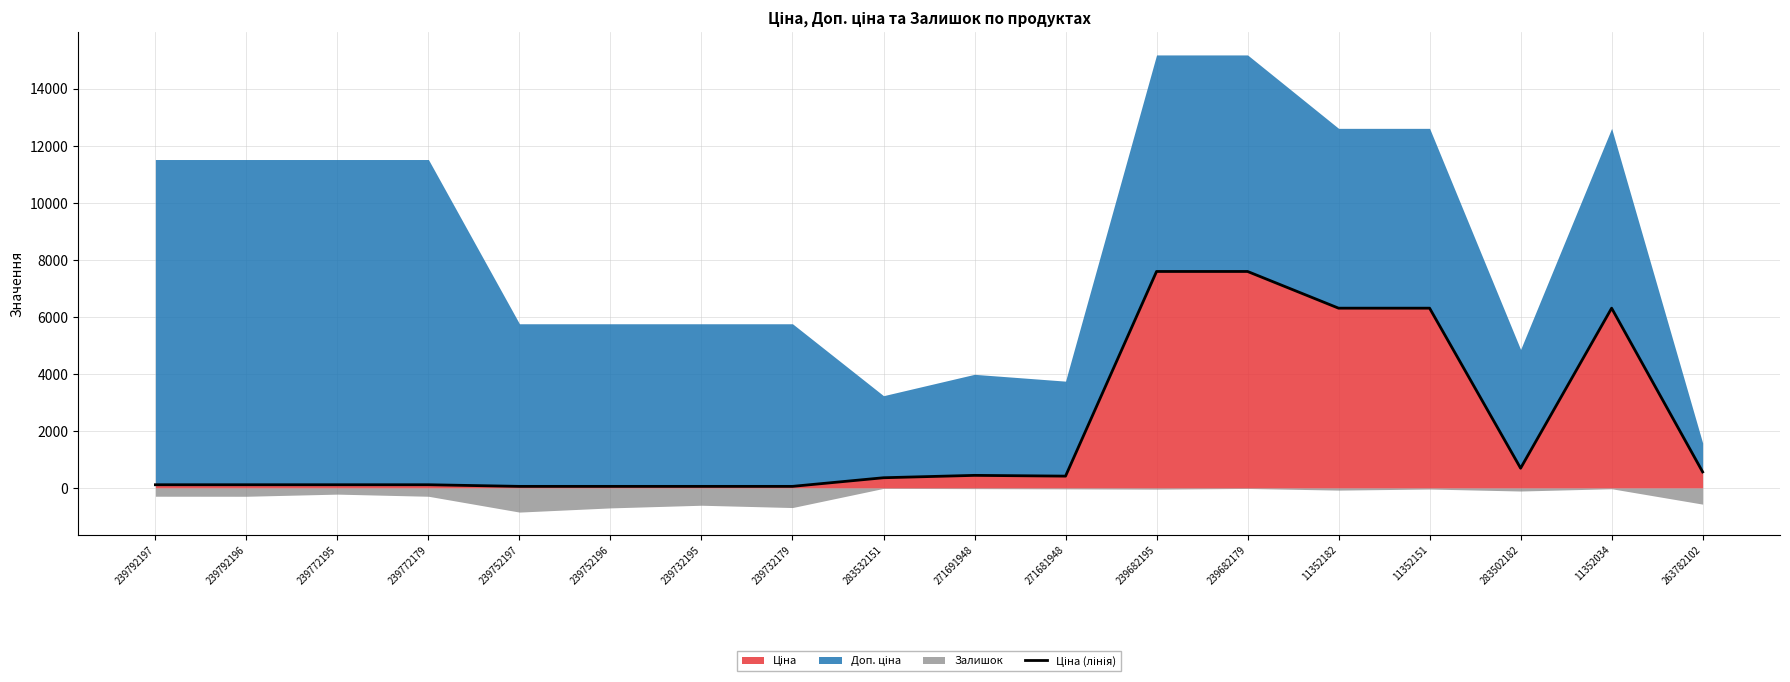

What is the difference between the maximum and second lowest values?

7539.5